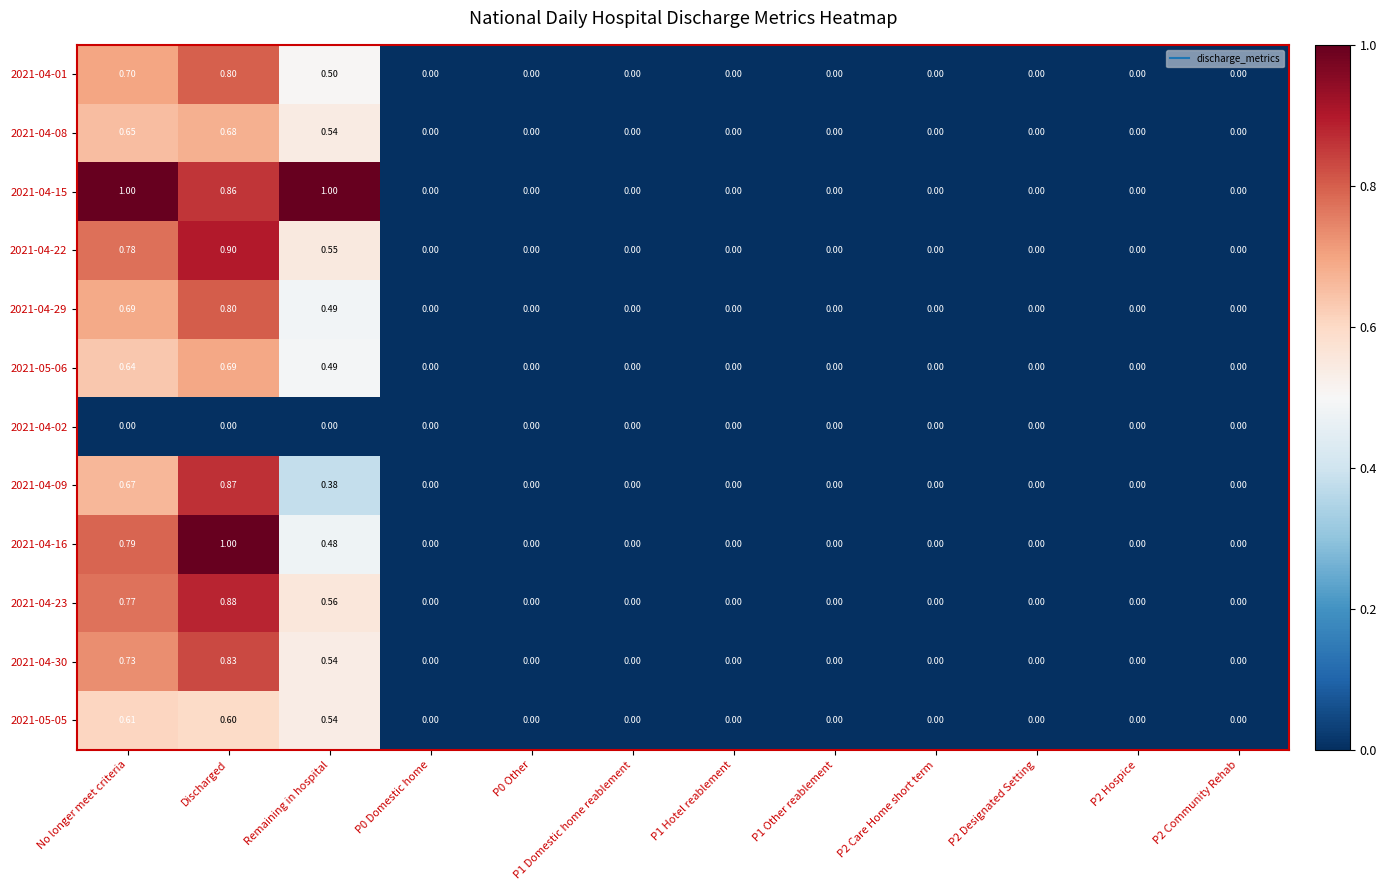

At which label does 2021-05-06 reach its peak?

Discharged